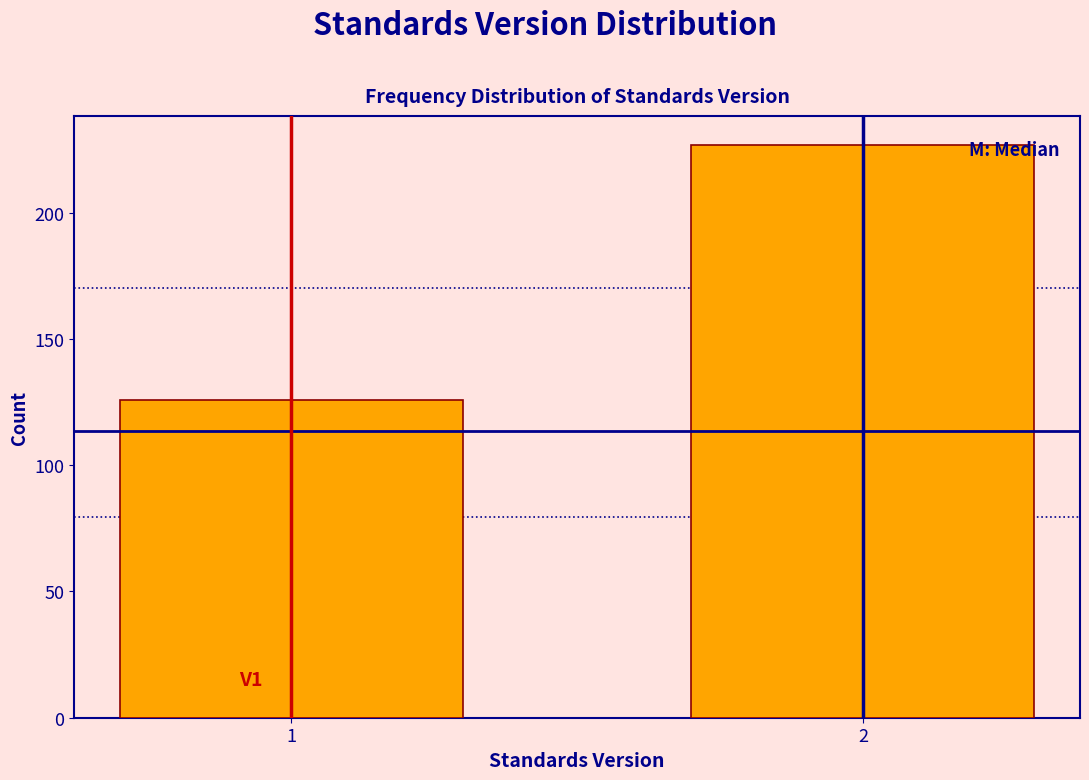

Reading left to right, extract all data points from this chart.

126	227